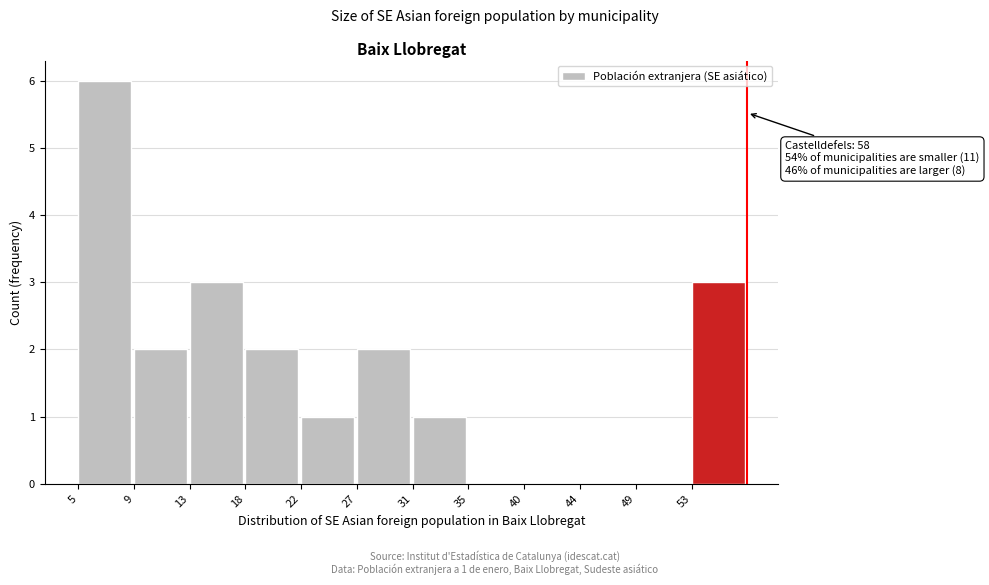

Reading left to right, what are all the values shown in this chart?

5=6	9=2	13=3	18=2	22=1	27=2	31=1	35=0	40=0	44=0	49=0	53=3